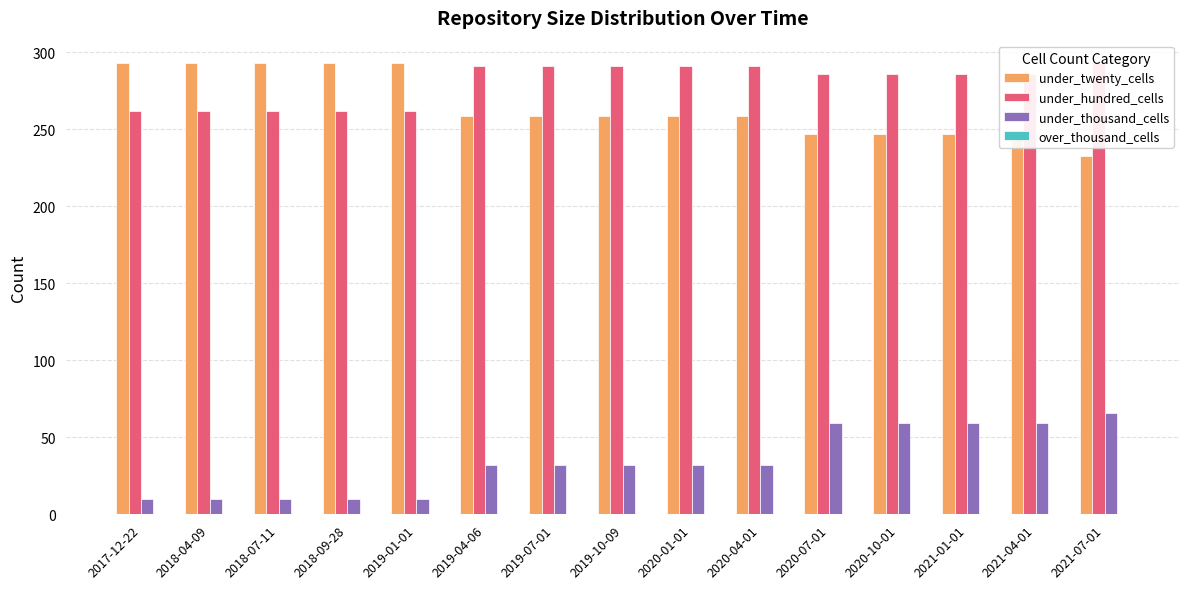

Which category has the highest value in the over_thousand_cells series?

2017-12-22